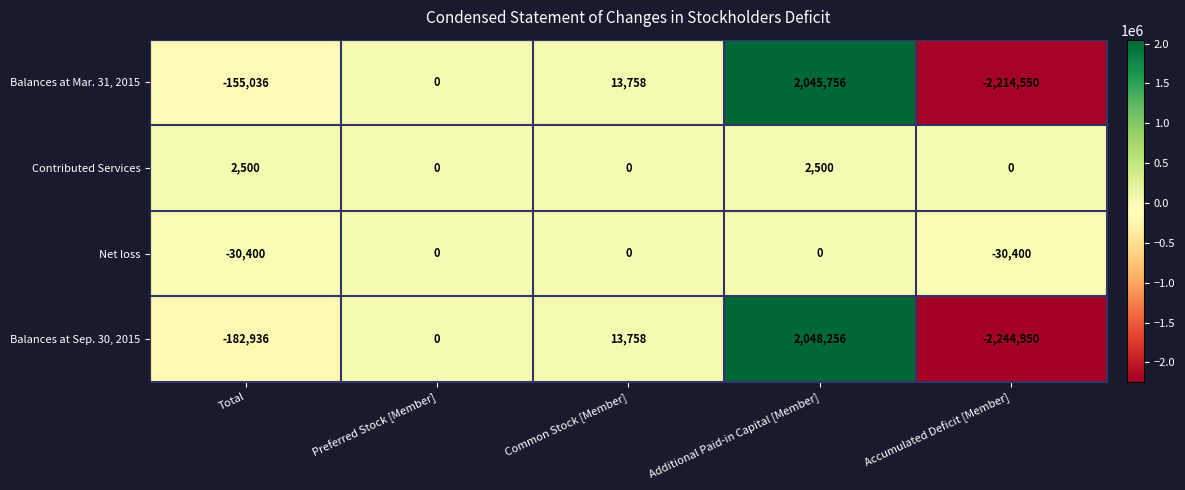

Count the number of categories in the chart.

5